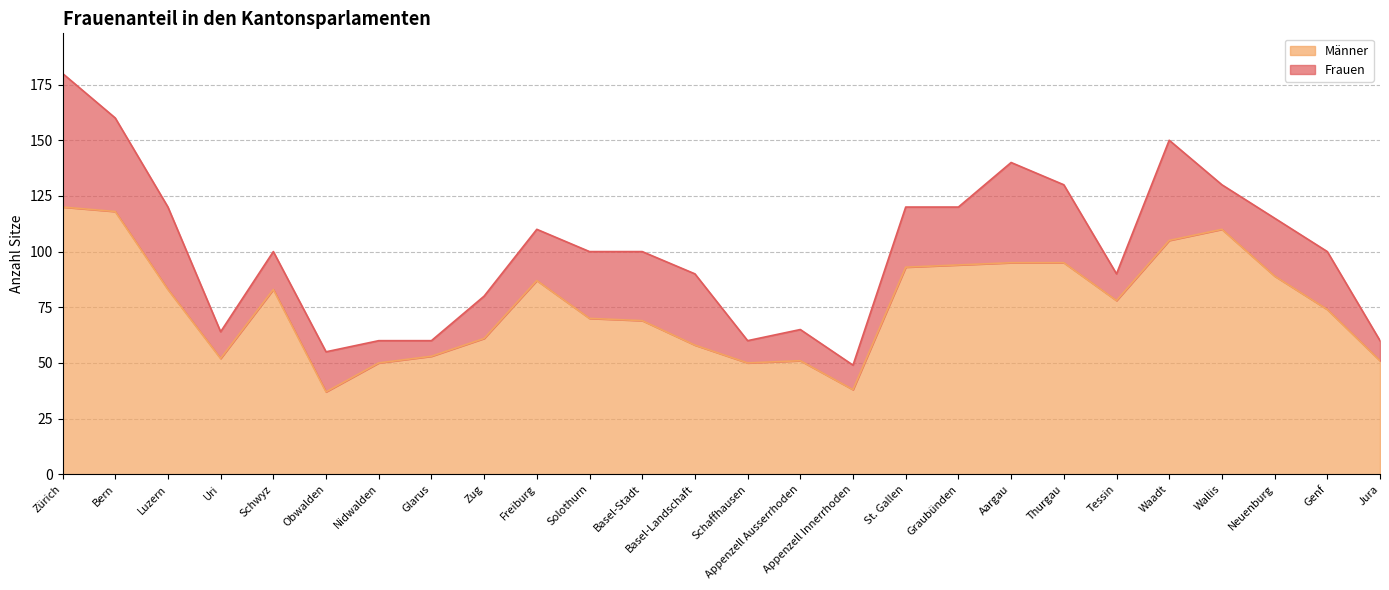

Reading left to right, list all the values displayed in this chart.

Zürich=120	Bern=118	Luzern=83	Uri=52	Schwyz=83	Obwalden=37	Nidwalden=50	Glarus=53	Zug=61	Freiburg=87	Solothurn=70	Basel-Stadt=69	Basel-Landschaft=58	Schaffhausen=50	Appenzell Ausserrhoden=51	Appenzell Innerrhoden=38	St. Gallen=93	Graubünden=94	Aargau=95	Thurgau=95	Tessin=78	Waadt=105	Wallis=110	Neuenburg=89	Genf=74	Jura=51